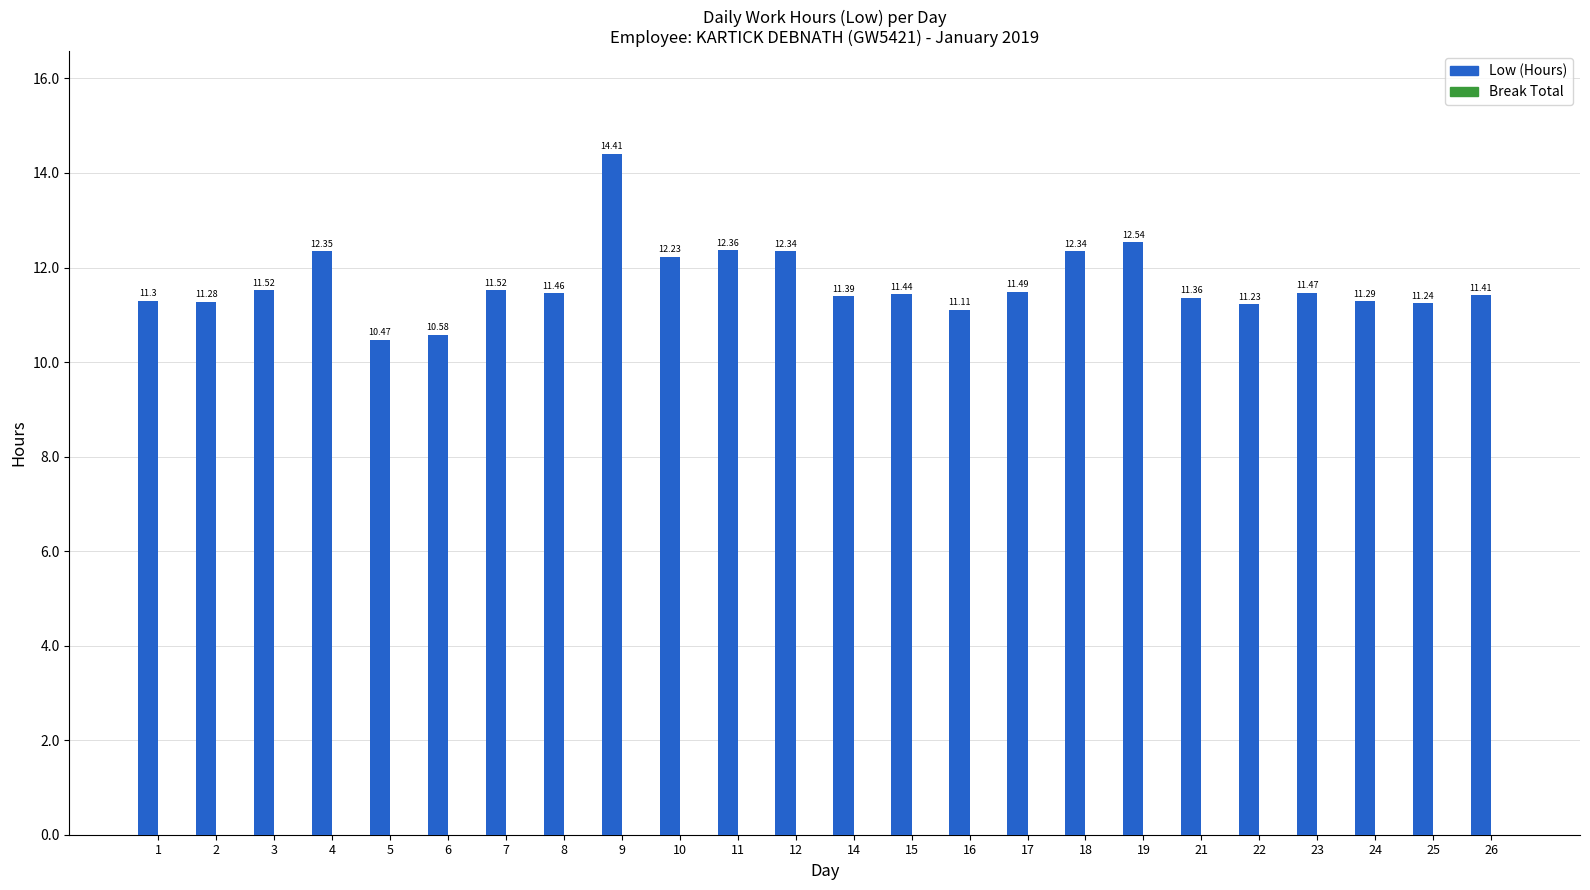

Between 24 and 9, which is larger?

9